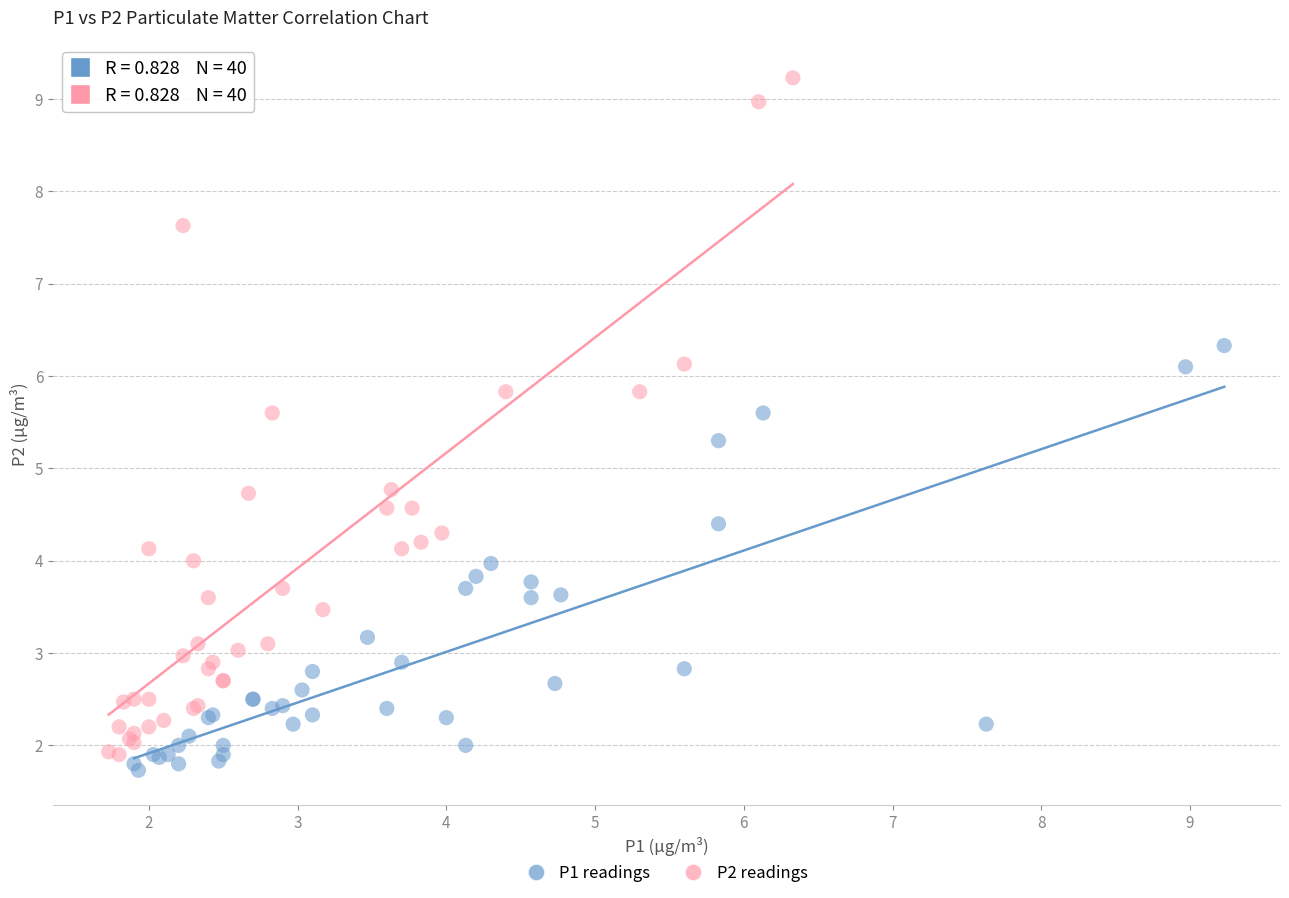

Which series contains the highest Y value?

P2 readings